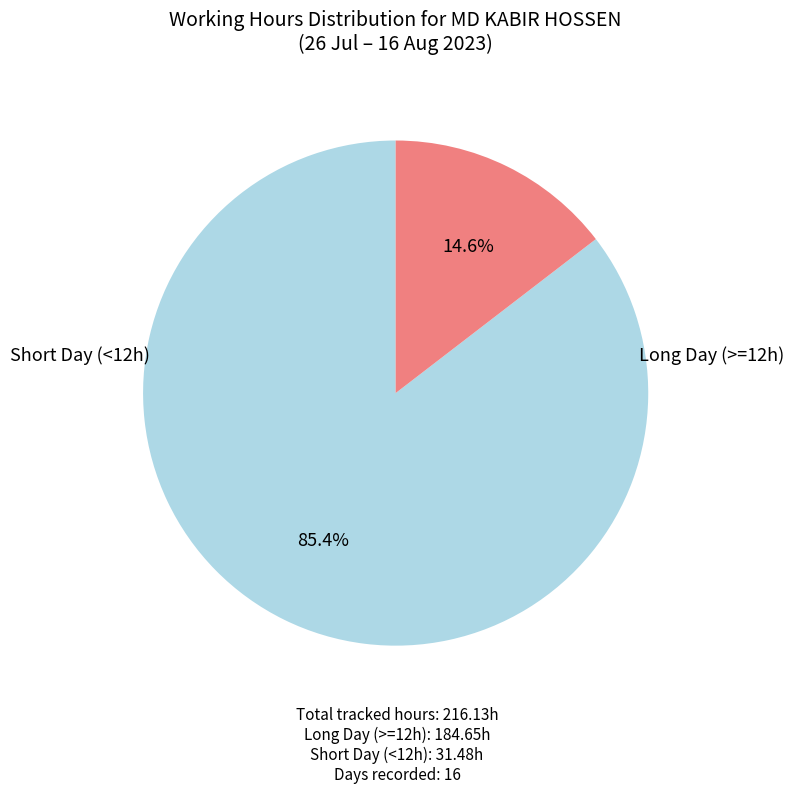

Is there a majority slice in this chart?

Yes